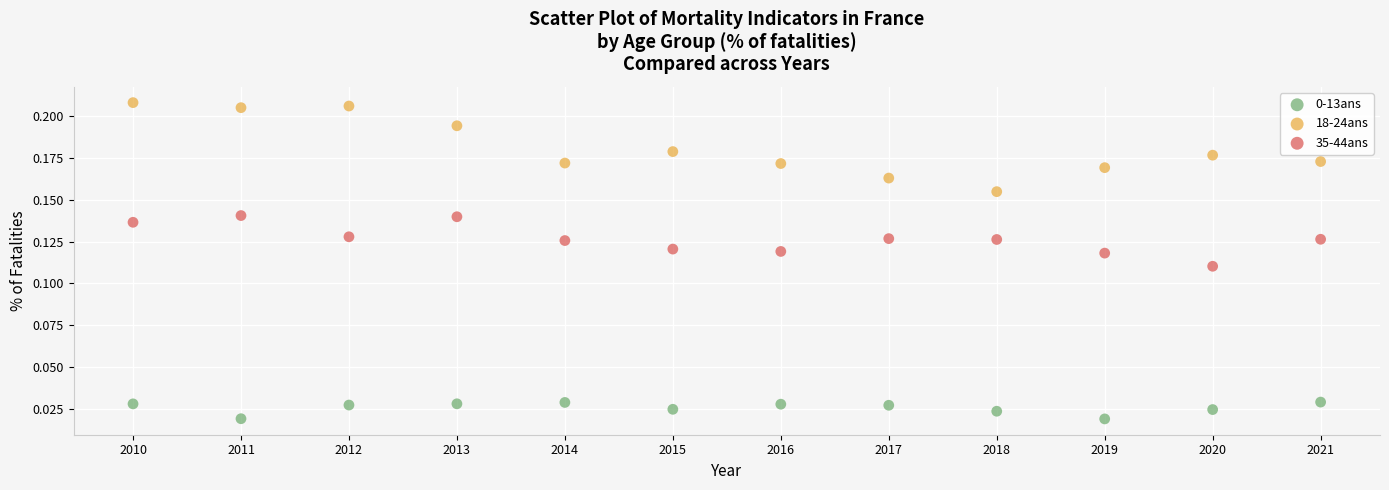

Across all data points, what is the range of X values (max minus min)?

11.0